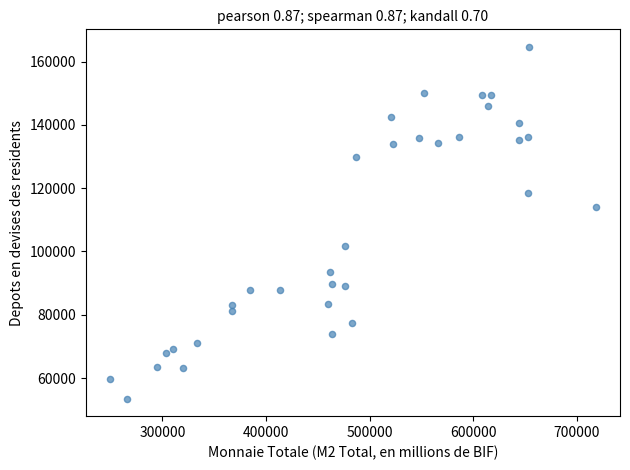

What Y value in the scatter plot is closest to 109062?

113982.0